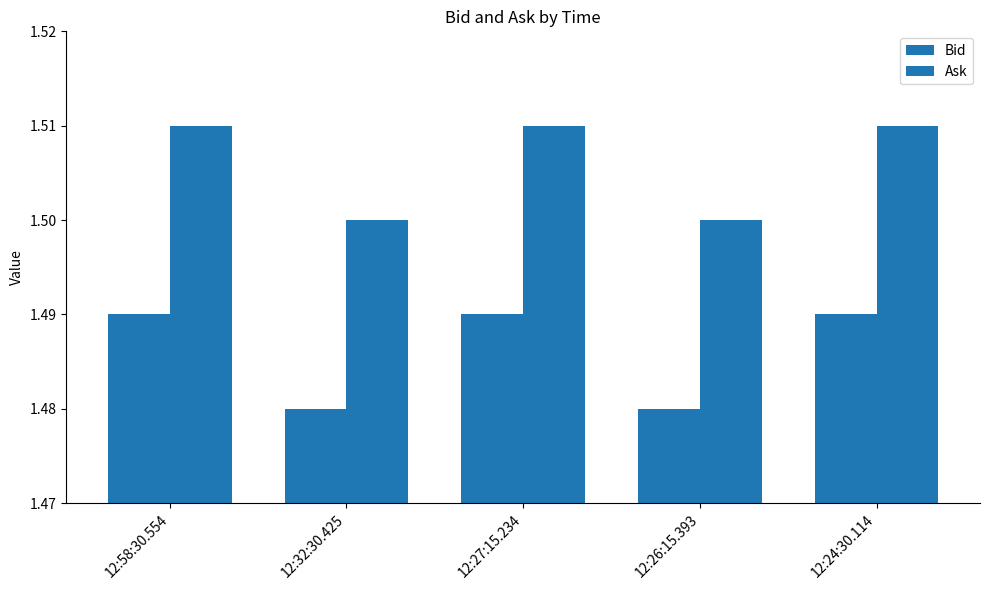

Which label corresponds to the largest value in the chart?

12:58:30.554